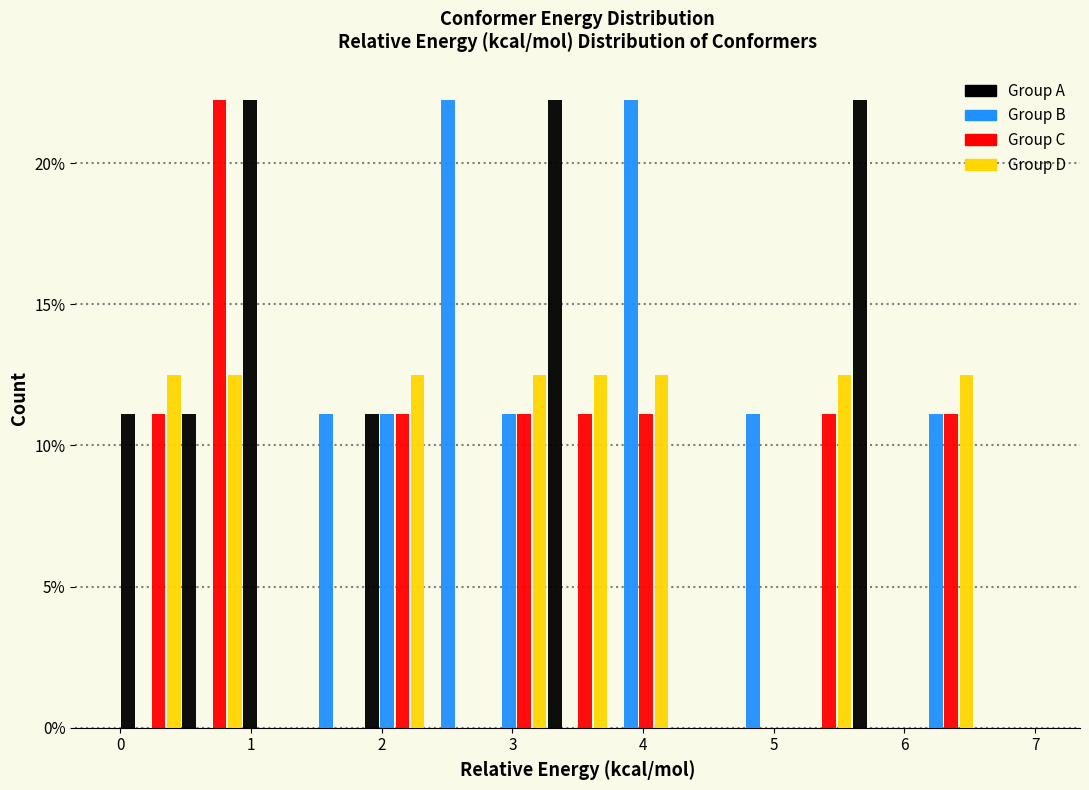

Reading left to right, transcribe this chart: for each range on the x-axis, give the height of each series' bar. Neither the bar edges nor the heights are printed on the chart, so give them approximately, as read against the axes.

0.0 to 0.5: Group A=11.0	Group B=0	Group C=11.0	Group D=12.5
0.5 to 0.9: Group A=11.0	Group B=0	Group C=22.0	Group D=12.5
0.9 to 1.4: Group A=22.0	Group B=0	Group C=0	Group D=0
1.4 to 1.9: Group A=0	Group B=11.0	Group C=0	Group D=0
1.9 to 2.3: Group A=11.0	Group B=11.0	Group C=11.0	Group D=12.5
2.3 to 2.8: Group A=0	Group B=22.0	Group C=0	Group D=0
2.8 to 3.3: Group A=0	Group B=11.0	Group C=11.0	Group D=12.5
3.3 to 3.7: Group A=22.0	Group B=0	Group C=11.0	Group D=12.5
3.7 to 4.2: Group A=0	Group B=22.0	Group C=11.0	Group D=12.5
4.2 to 4.7: Group A=0	Group B=0	Group C=0	Group D=0
4.7 to 5.1: Group A=0	Group B=11.0	Group C=0	Group D=0
5.1 to 5.6: Group A=0	Group B=0	Group C=11.0	Group D=12.5
5.6 to 6.1: Group A=22.0	Group B=0	Group C=0	Group D=0
6.1 to 6.5: Group A=0	Group B=11.0	Group C=11.0	Group D=12.5
6.5 to 7.0: Group A=0	Group B=0	Group C=0	Group D=0